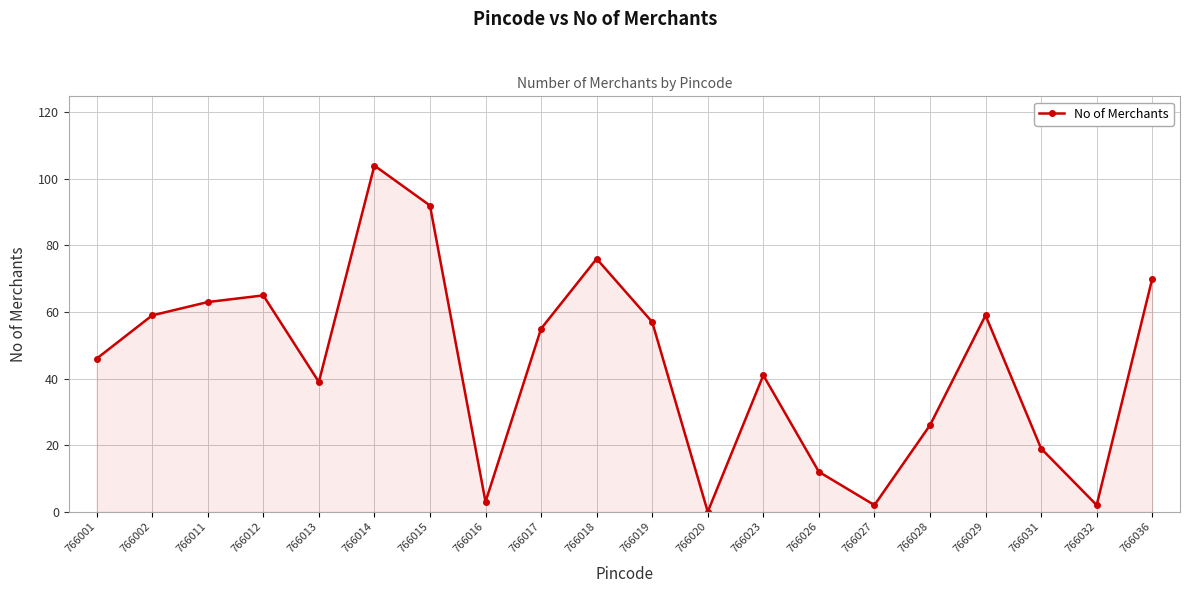

Where is the data nearest to the value 52?

766017